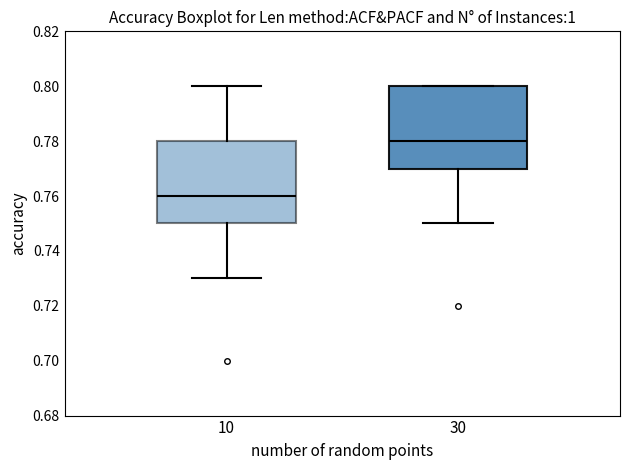

Reading left to right, transcribe this box plot: for each box, give where its median line is, the range the box spans, and where its two whiskers end, as read against the y-axis. The values are not printed on the chart, so give them approximately, as read against the axis.

10: median 0.76, box 0.75 to 0.78, whiskers 0.73 to 0.80
30: median 0.78, box 0.77 to 0.80, whiskers 0.75 to 0.80